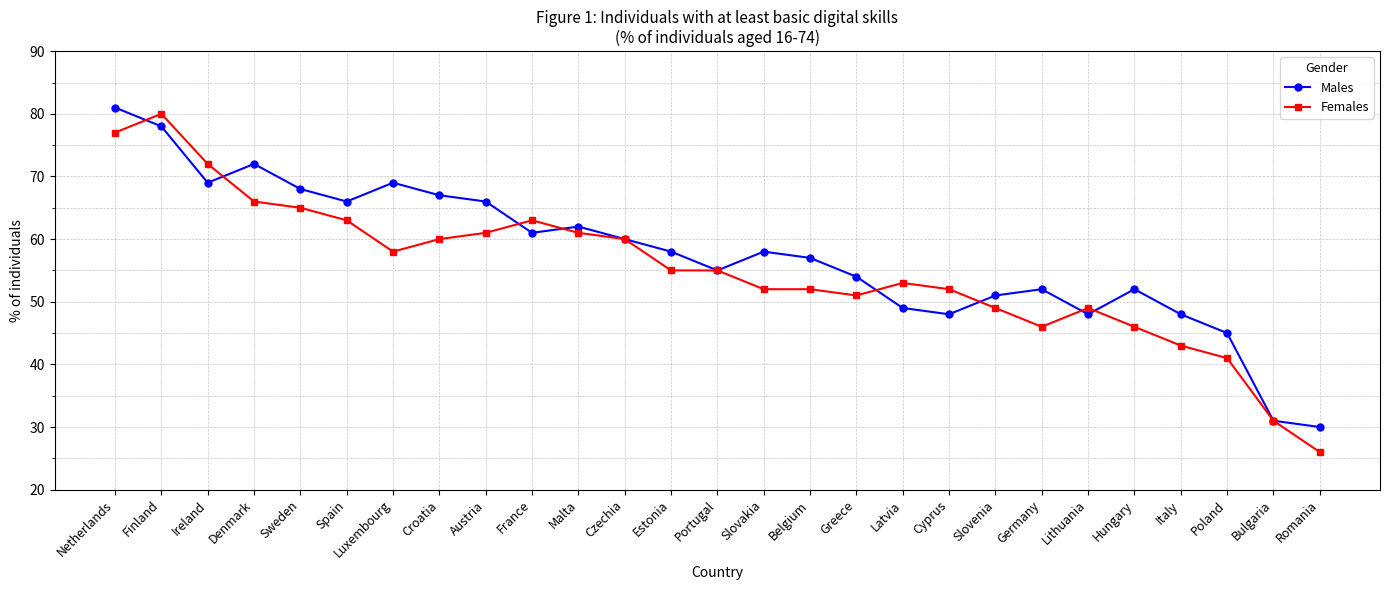

What is the minimum value for Males?

30